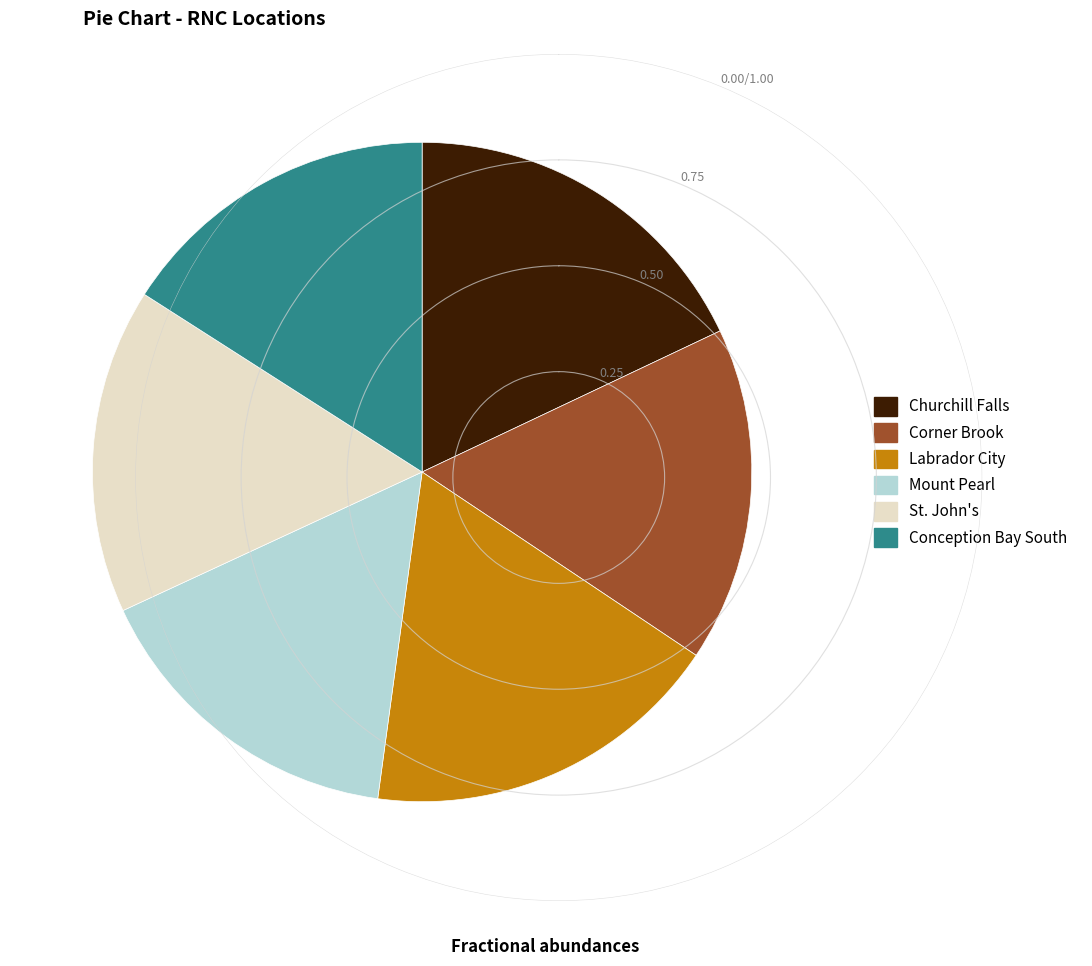

What is the ratio of the value at Churchill Falls to the value at Mount Pearl?

1.1